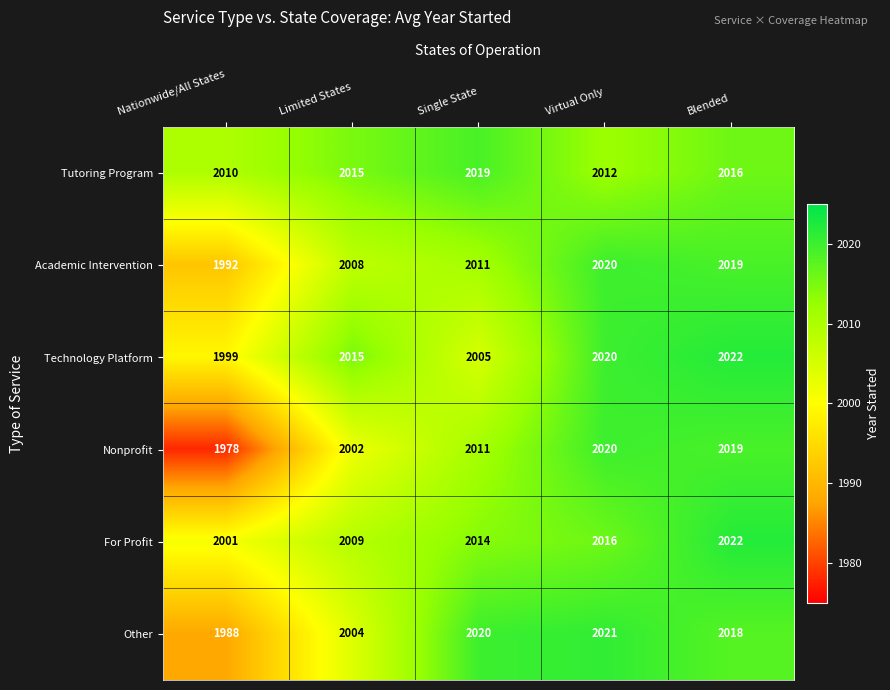

Which series has the largest total across all categories?

Tutoring Program